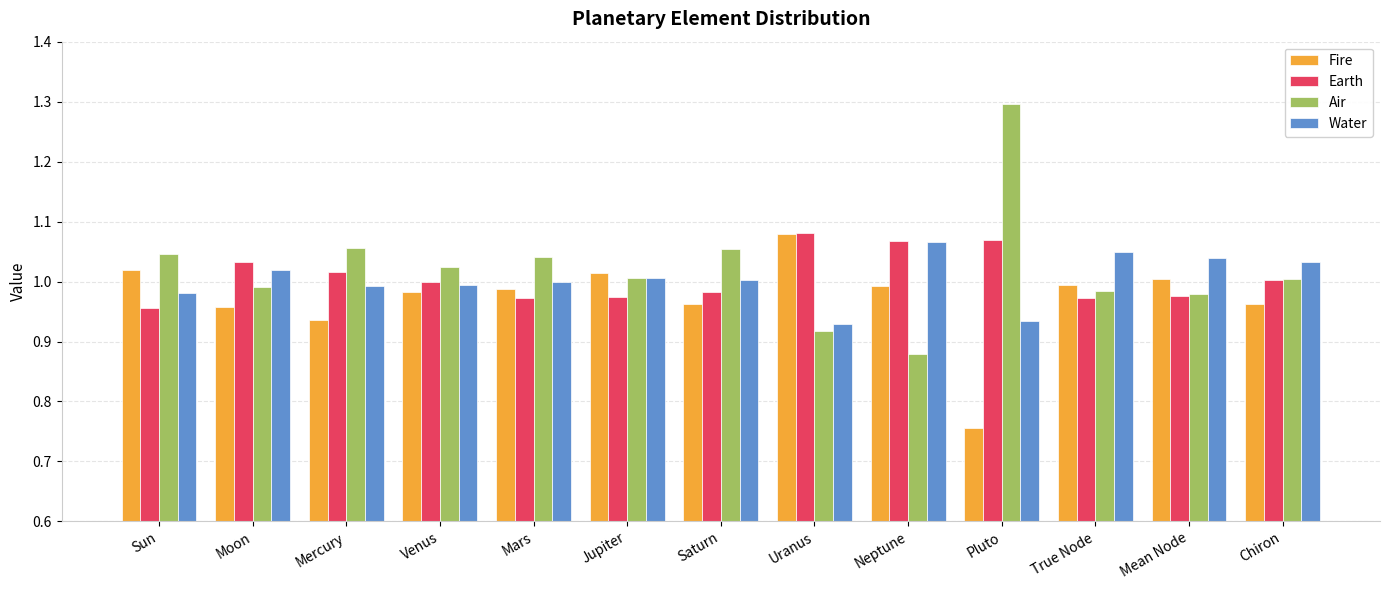

Which series has the largest total across all categories?

Air